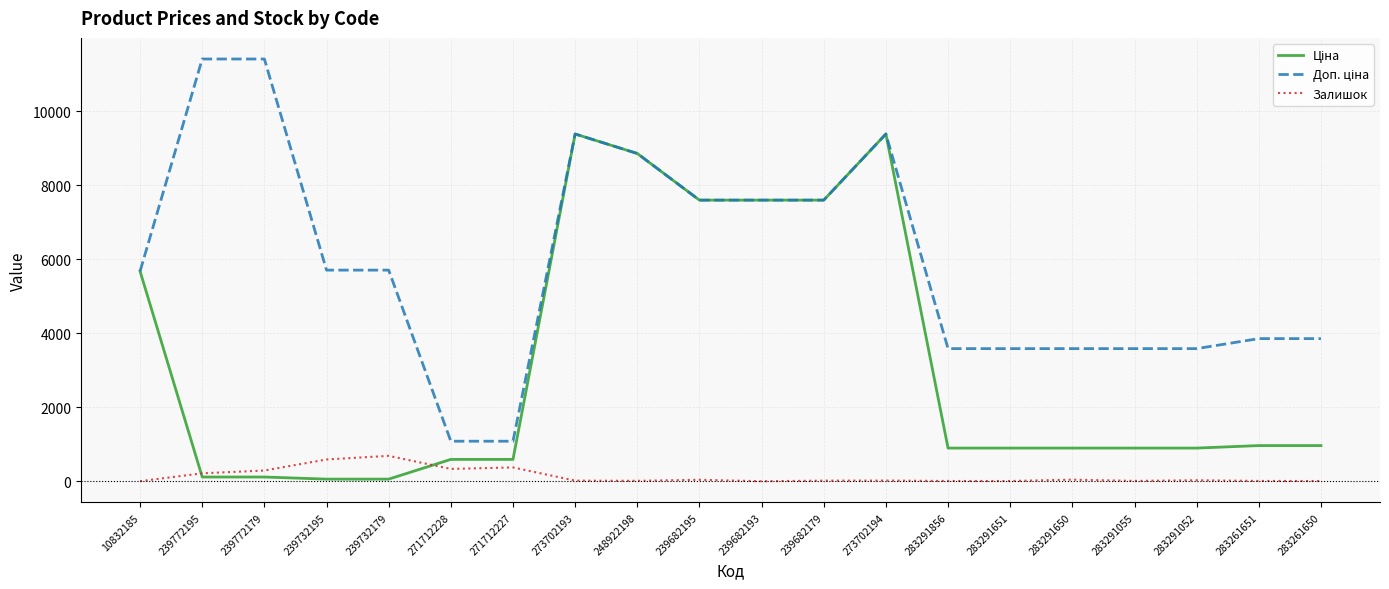

What is the greatest value displayed?

11410.0